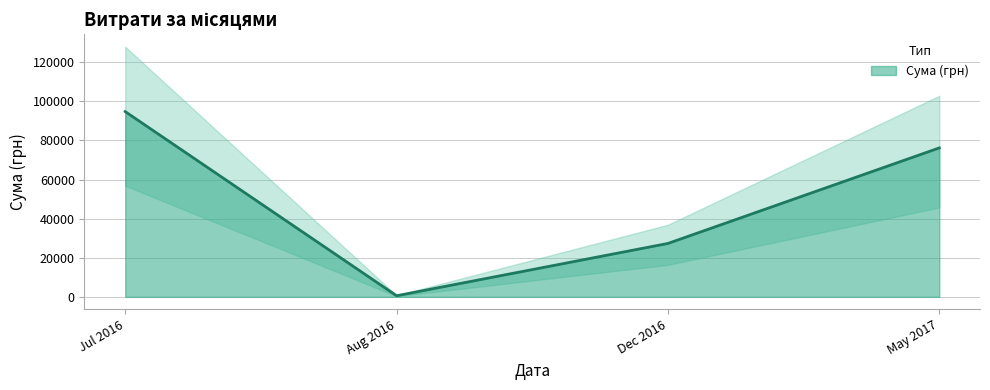

How many interior local valleys does the Сума (грн) series have?

1